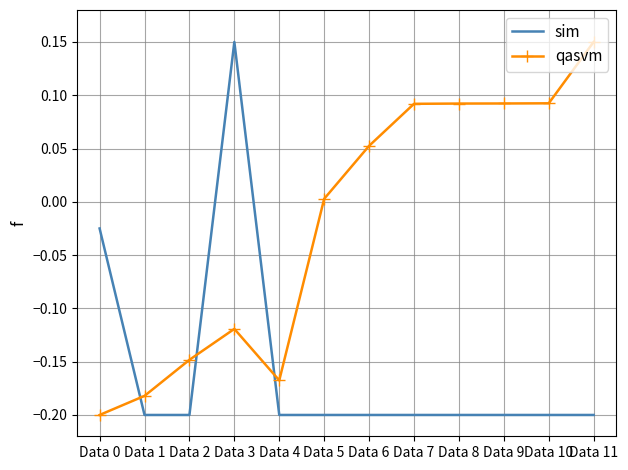

True or false: qasvm and sim cross at least once.

True